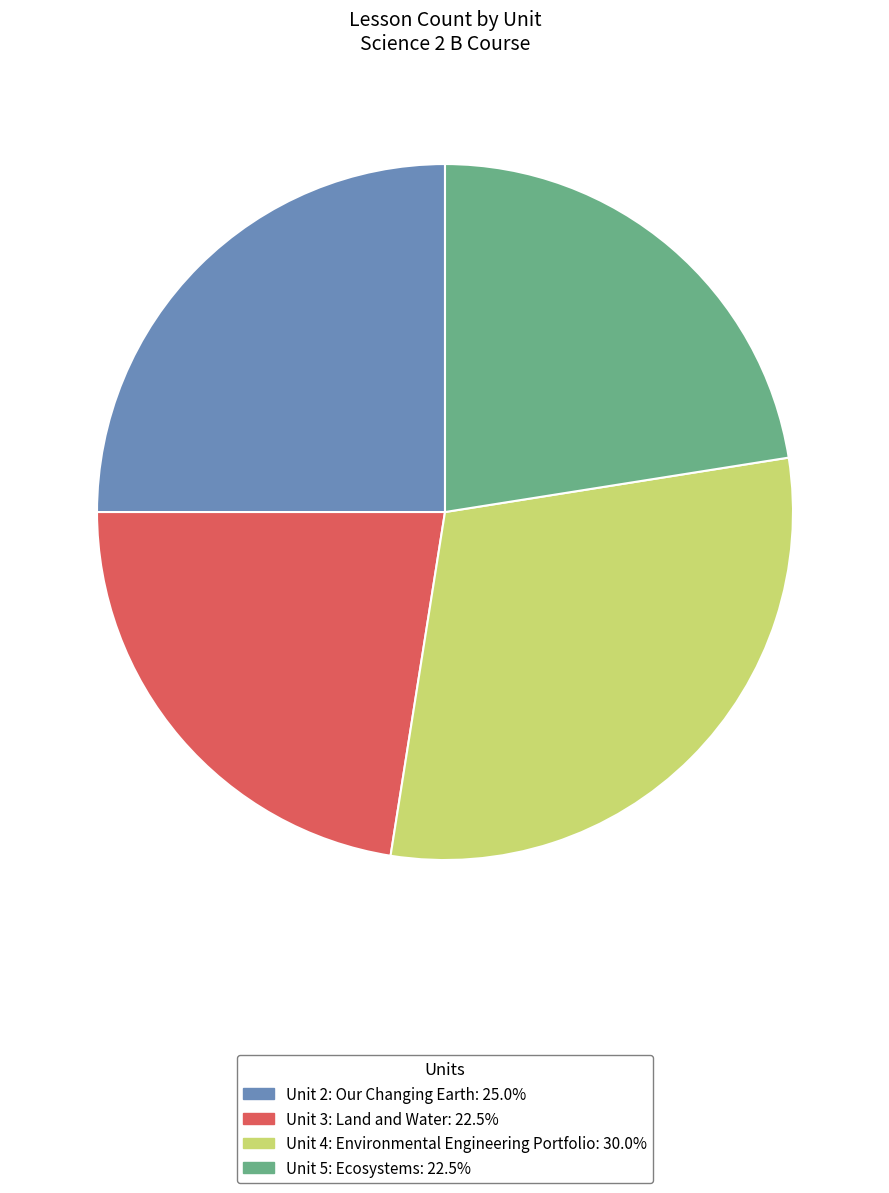

Approximately how many times larger is the value at Unit 4: Environmental Engineering Portfolio compared to Unit 2: Our Changing Earth?

1.2